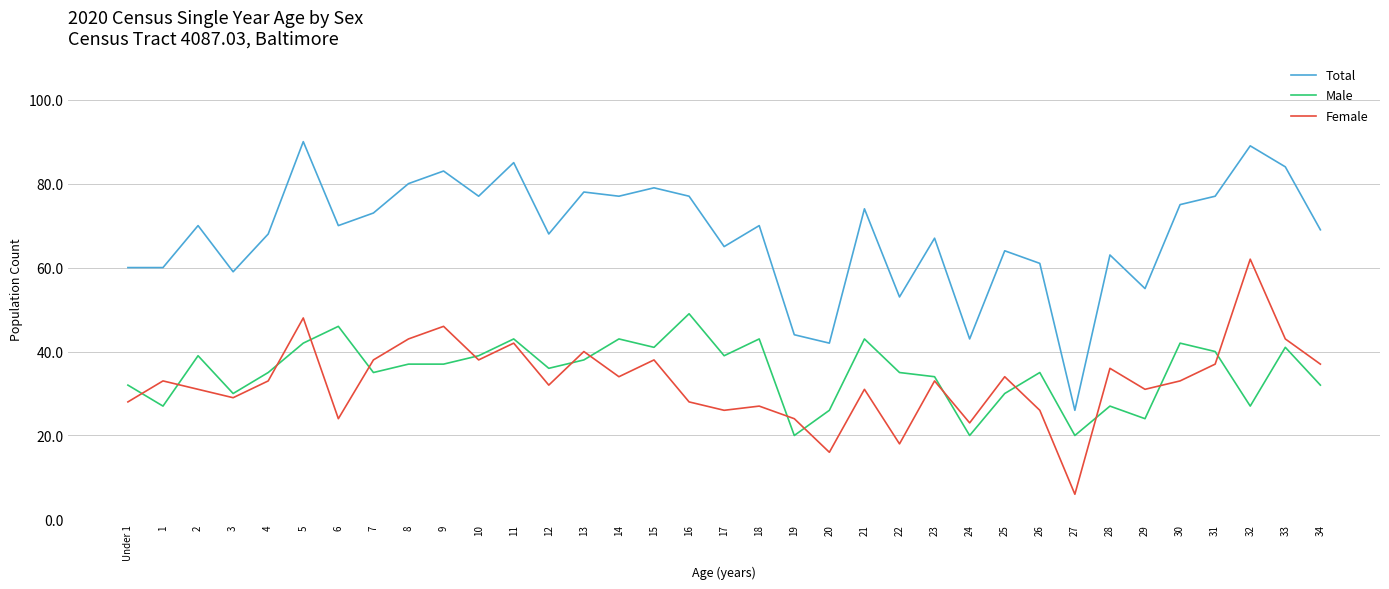

Where does the Male series first go above 36?

2